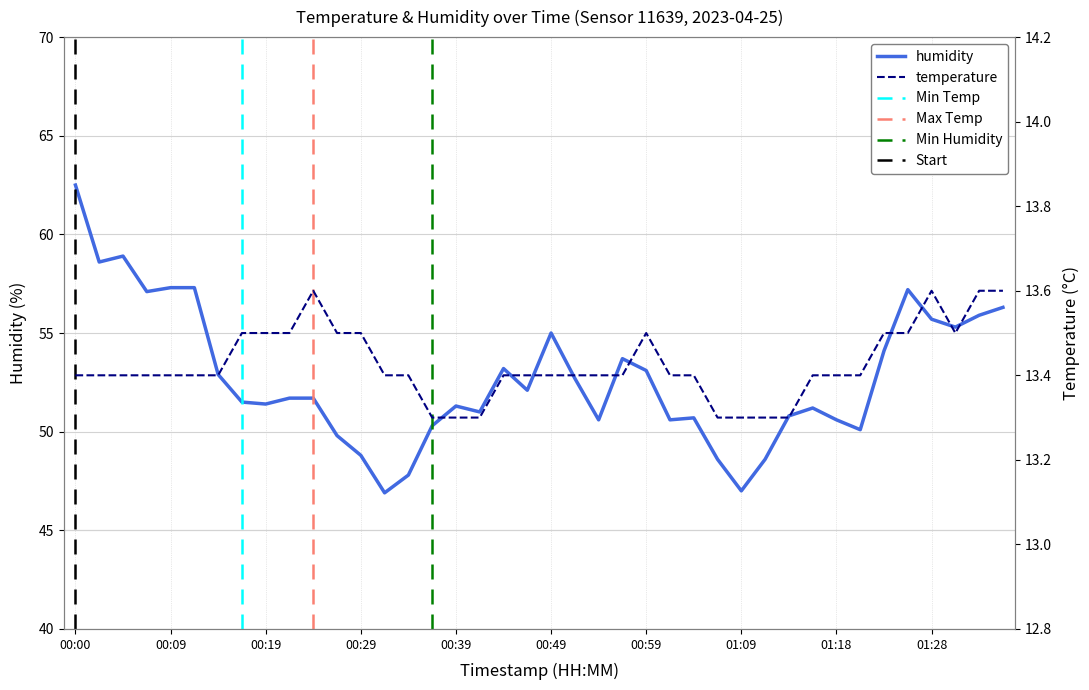

What is the maximum value shown in the chart?

62.5